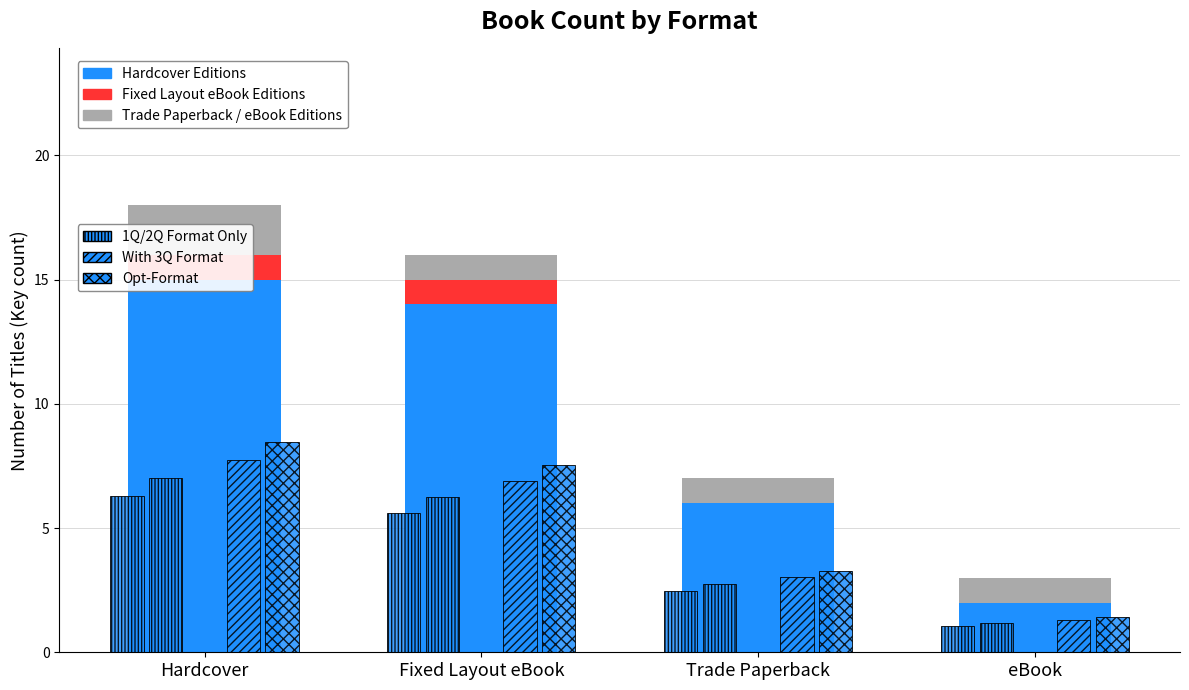

List the labels in order of Trade Paperback Editions value, largest first.

Hardcover, Fixed Layout eBook, Trade Paperback, eBook